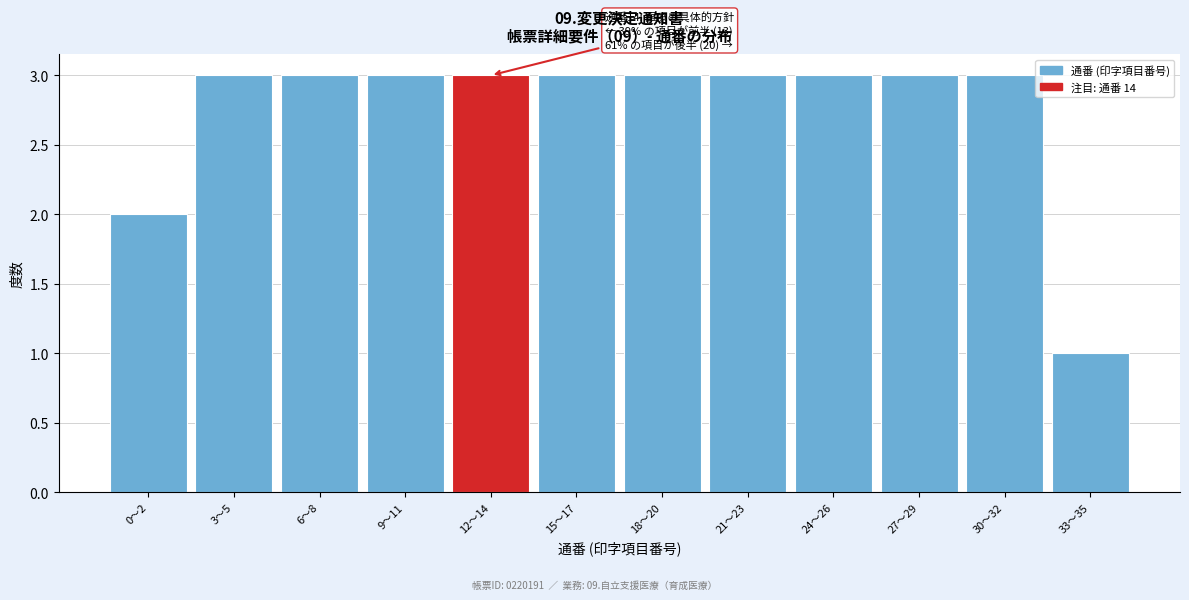

Reading right to left, list all the values displayed in this chart.

1	3	3	3	3	3	3	3	3	3	3	2